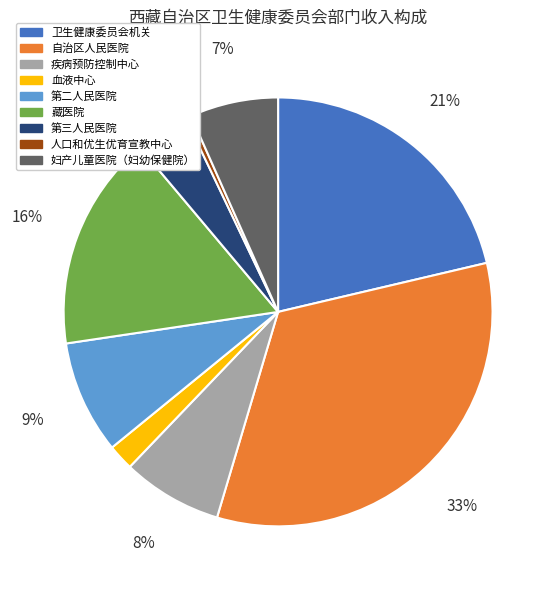

Which category has the smallest portion of the pie?

人口和优生优育宣教中心